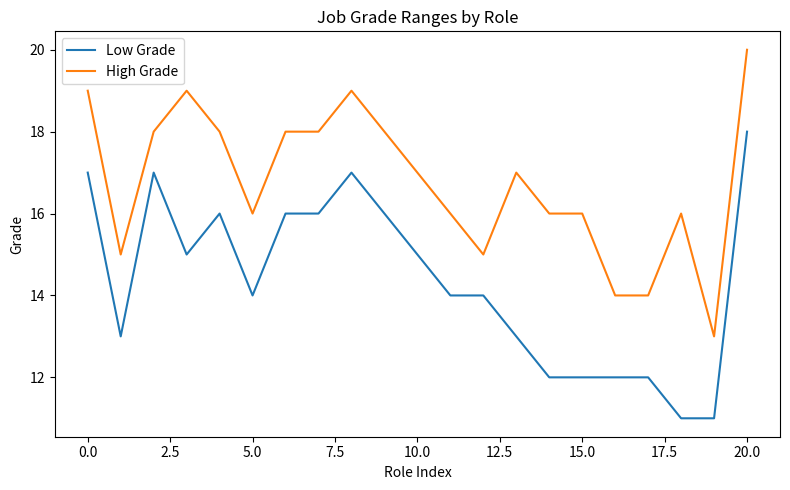

What are all the series names shown in the legend?

Low Grade, High Grade